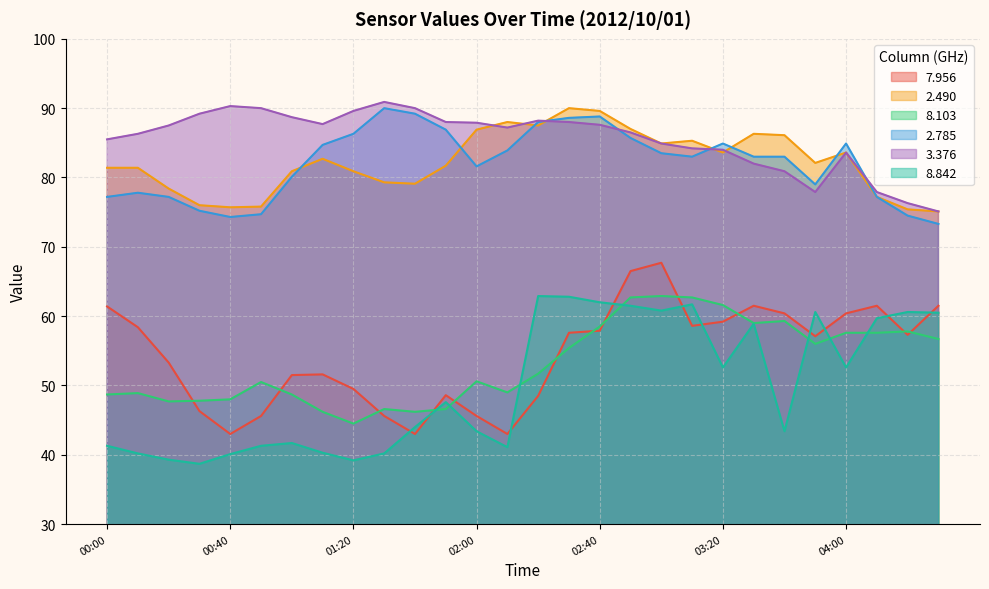

Between 03:50 and 02:50, which is larger?

02:50